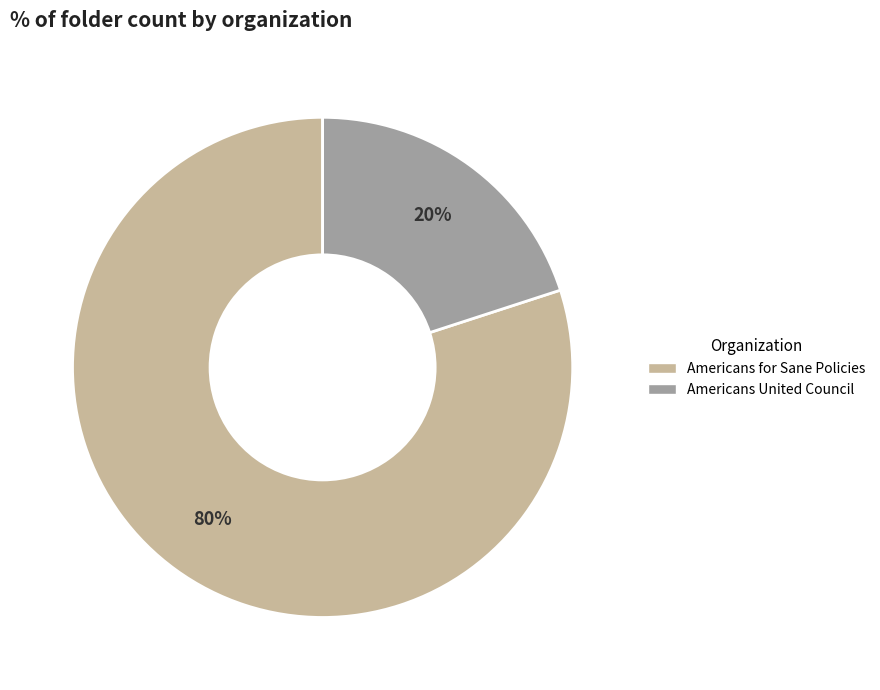

What is the majority slice?

Americans for Sane Policies